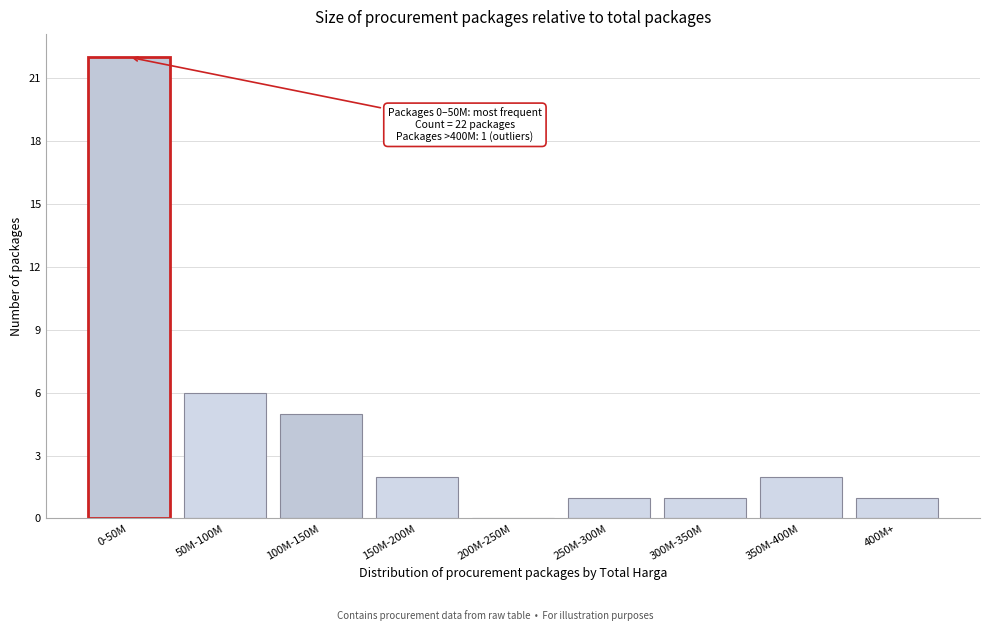

Reading right to left, transcribe all the data shown in this chart.

400M+=1	350M-400M=2	300M-350M=1	250M-300M=1	200M-250M=0	150M-200M=2	100M-150M=5	50M-100M=6	0-50M=22